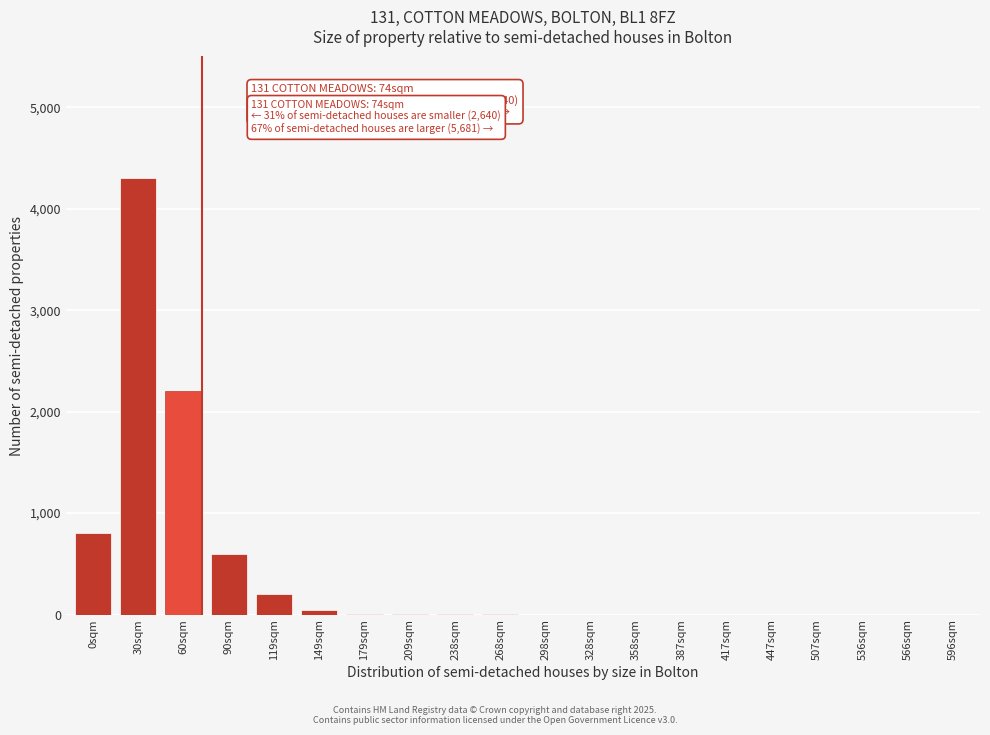

Is it true that the value at 536sqm is 0?

True